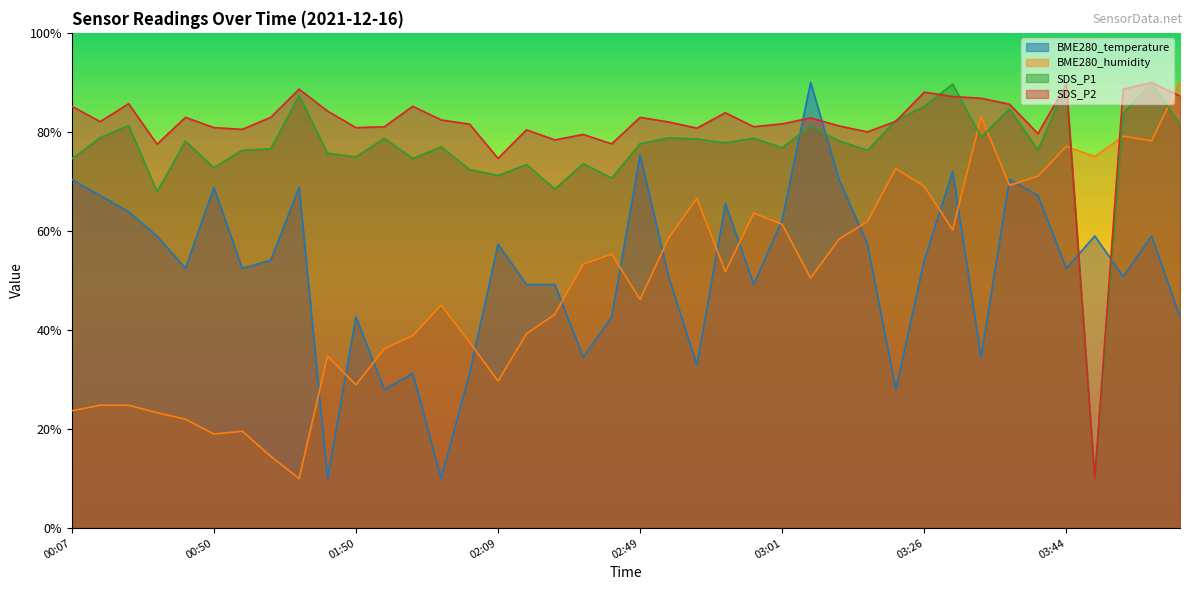

Which series has the largest range (max minus min)?

BME280_temperature